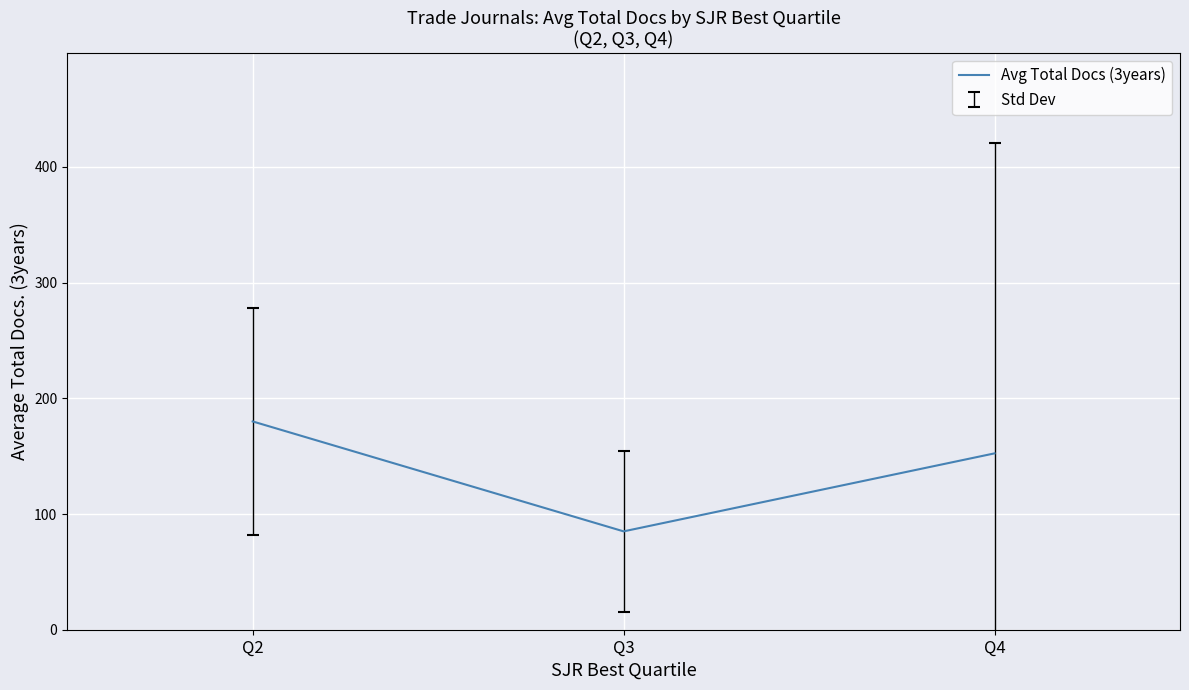

At which label does the data first exceed 152?

Q2